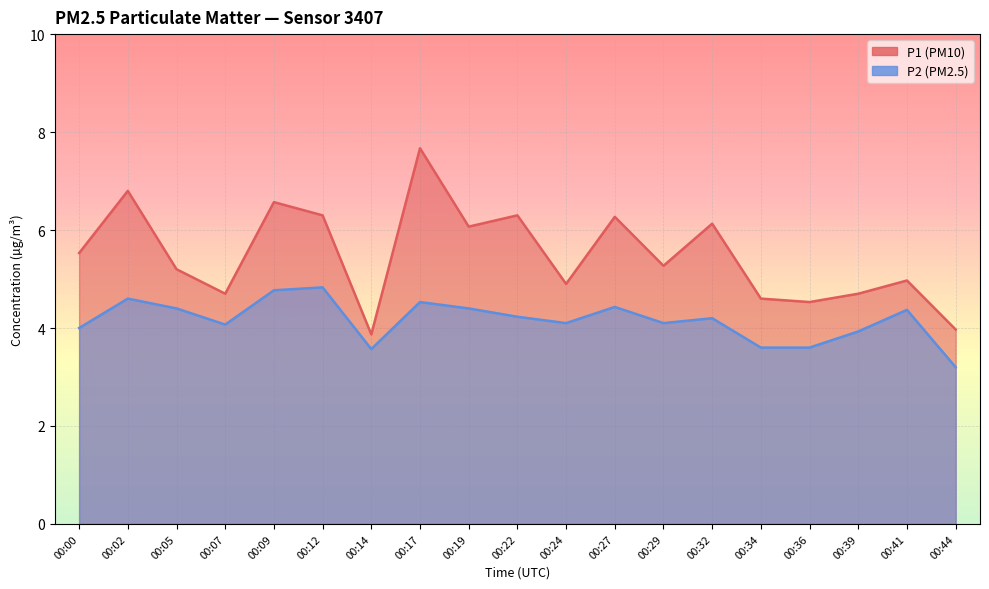

What is the maximum value for P1?

7.7